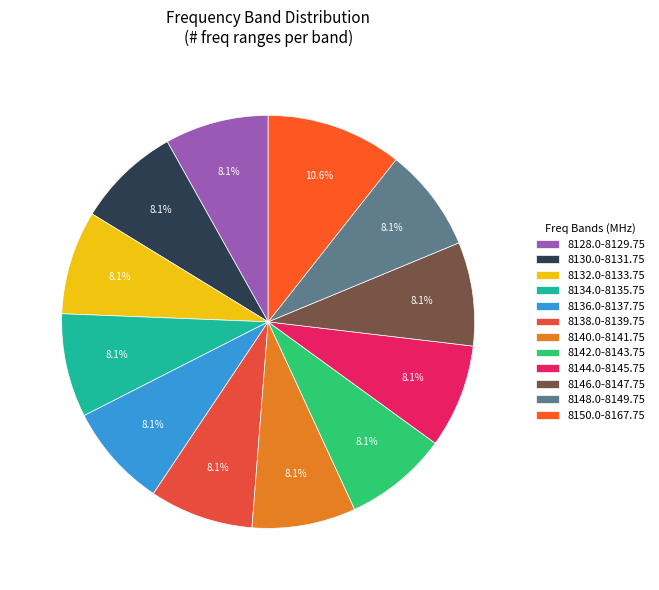

How many slices are in this pie chart?

12